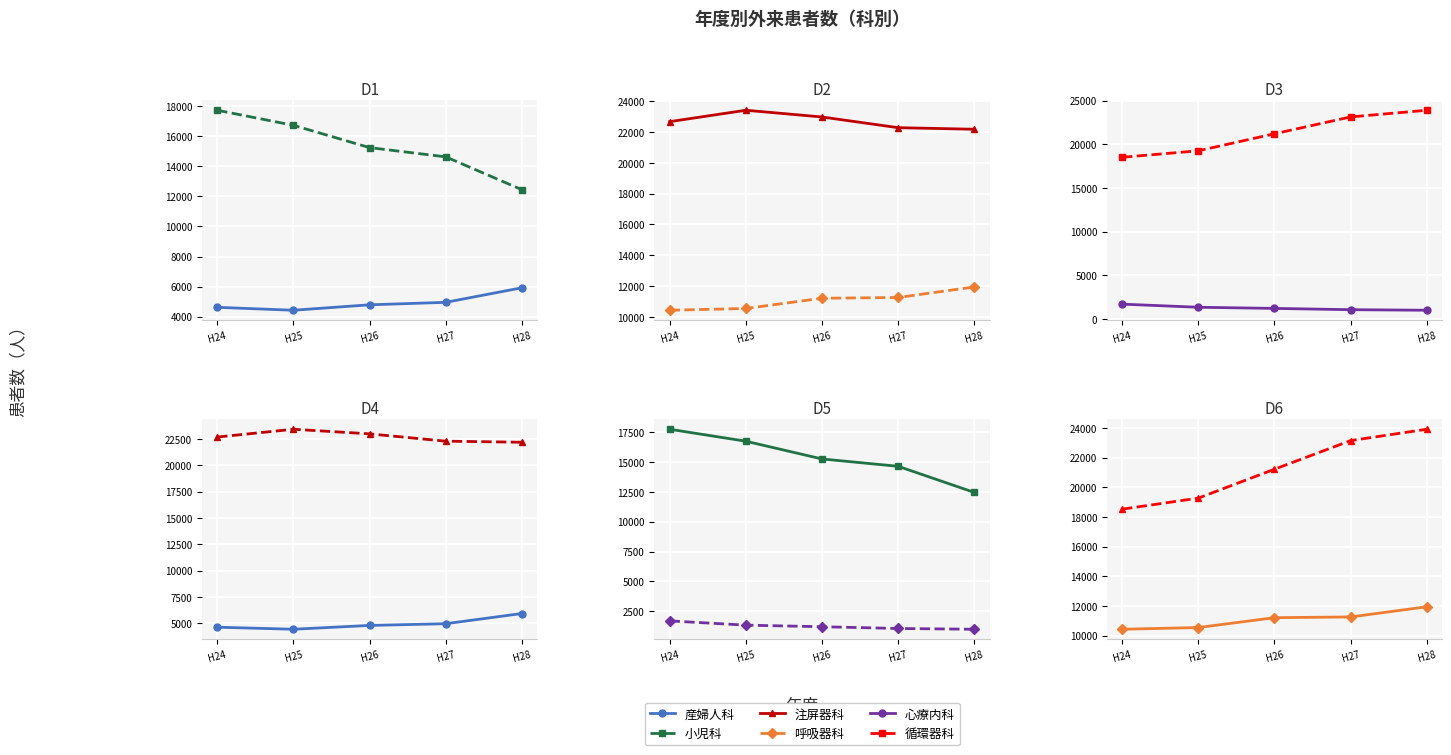

What is the average value of the 小児科 series?

15355